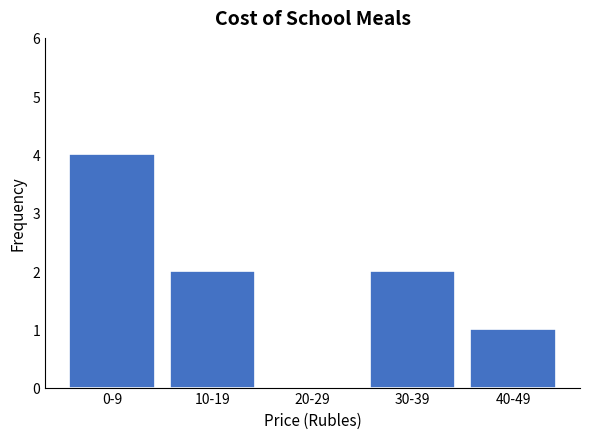

Reading left to right, list all the values displayed in this chart.

0-9=4	10-19=2	20-29=0	30-39=2	40-49=1